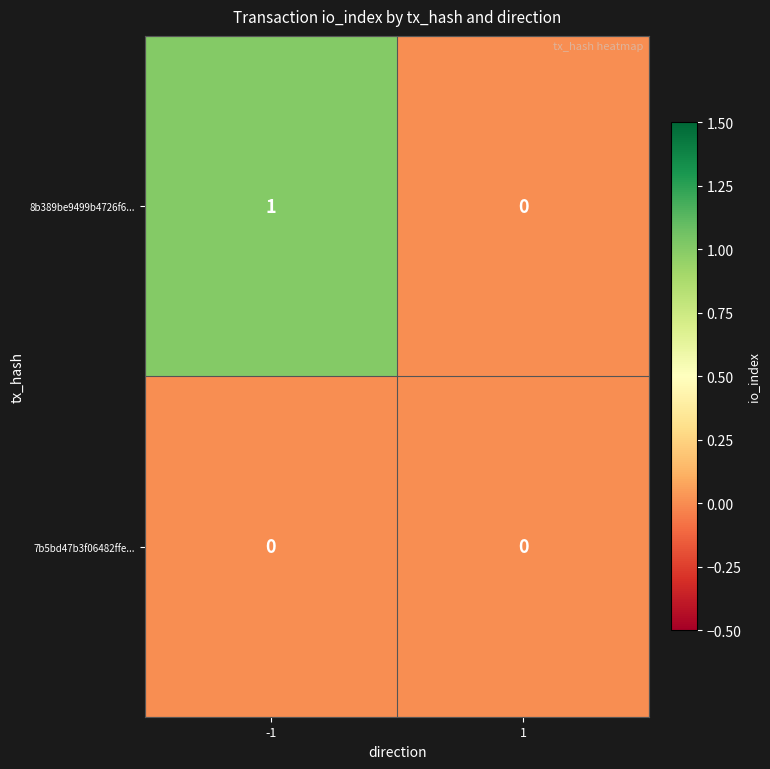

True or false: 8b389be9499b4726f6... has a value of 0 at 1.

True